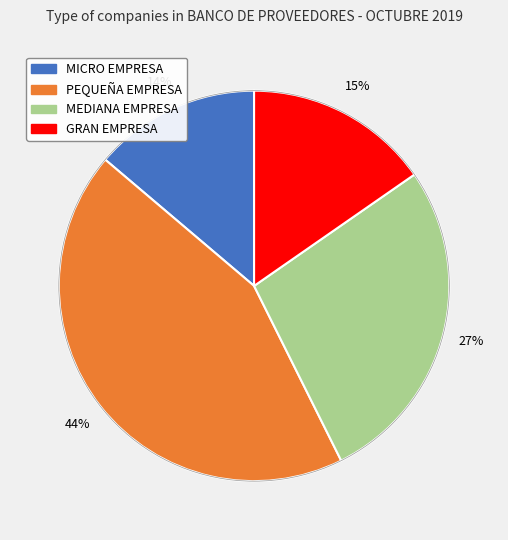

True or false: PEQUEÑA EMPRESA accounts for 57% of the total.

False